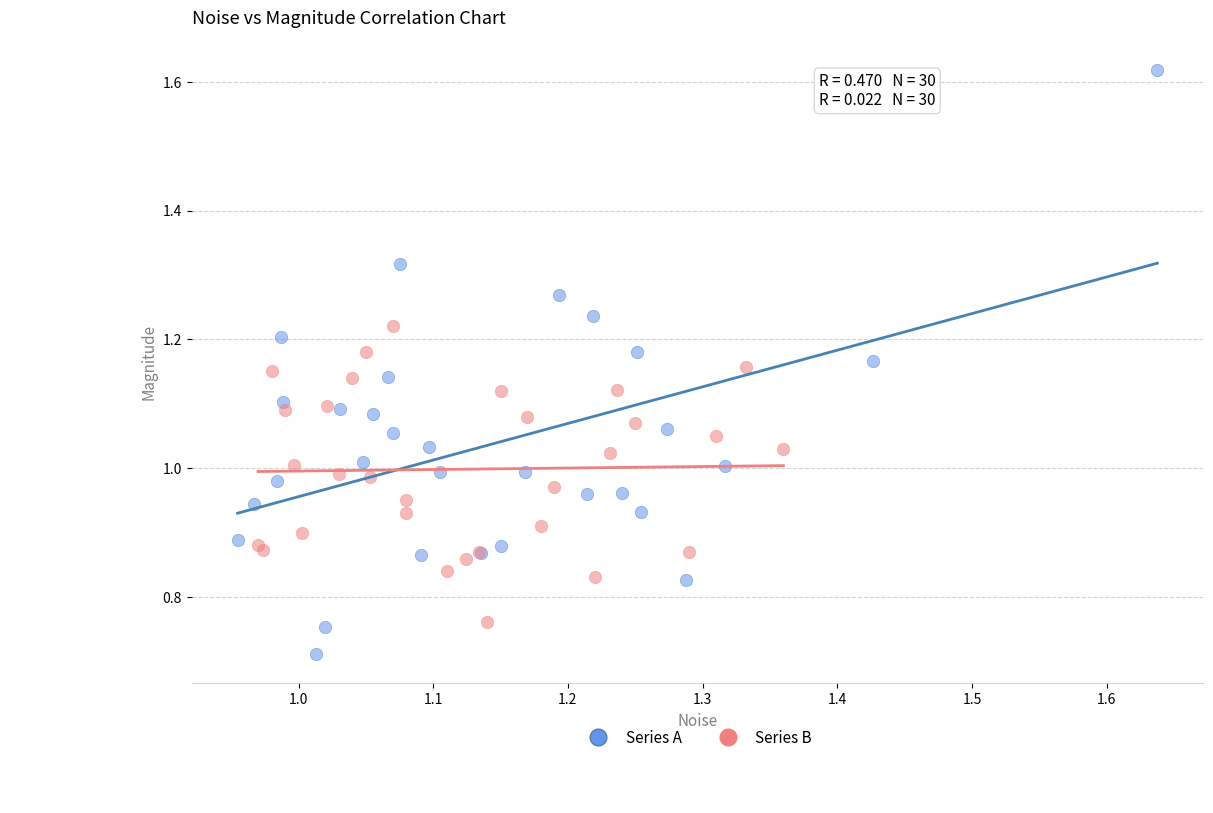

Which series contains the lowest Y value?

Series A